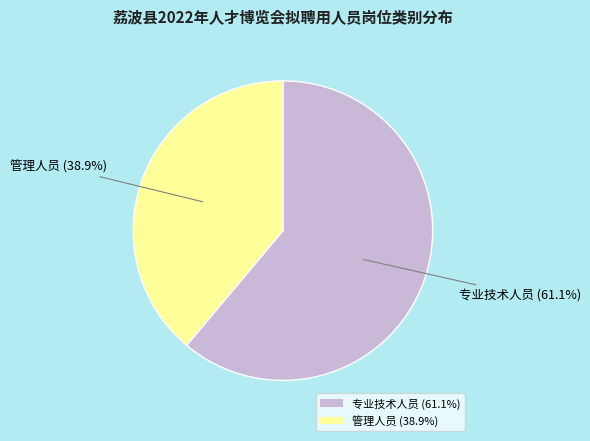

Combined, what portion of the pie is 管理人员 and 专业技术人员?

100.0%